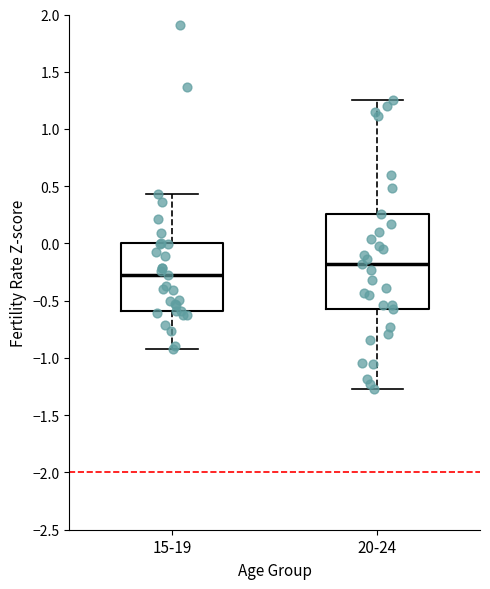

Reading left to right, transcribe this box plot: for each box, give where its median line is, the range the box spans, and where its two whiskers end, as read against the y-axis. The values are not printed on the chart, so give them approximately, as read against the axis.

15-19: median -0.30, box -0.60 to 0.00, whiskers -0.95 to 0.45
20-24: median -0.20, box -0.55 to 0.25, whiskers -1.25 to 1.25